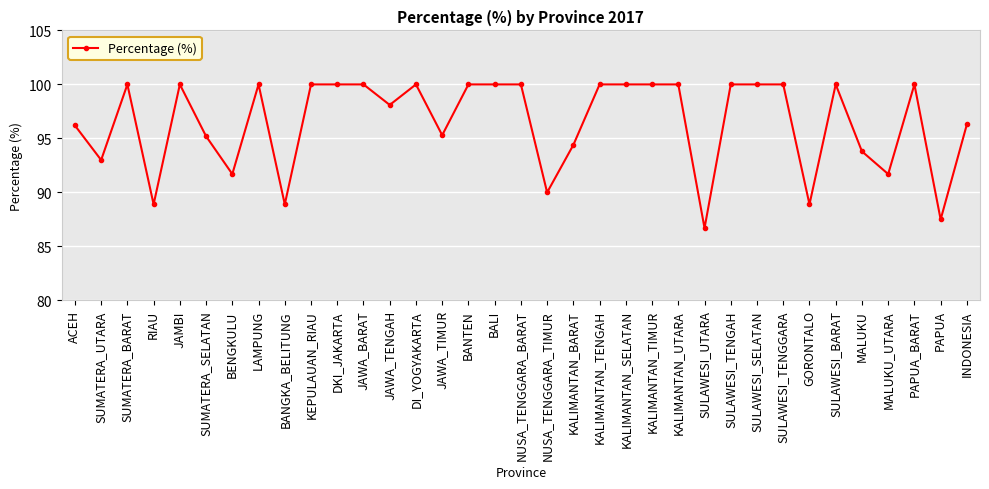

Which has a higher value, INDONESIA or BALI?

BALI